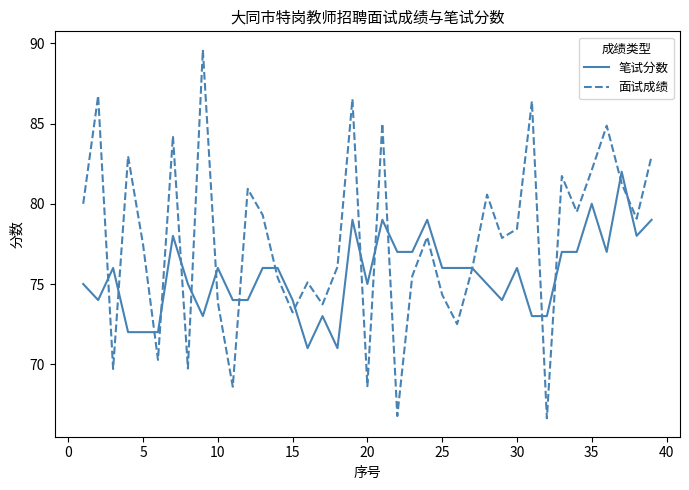

Which series has the widest spread of values?

面试成绩